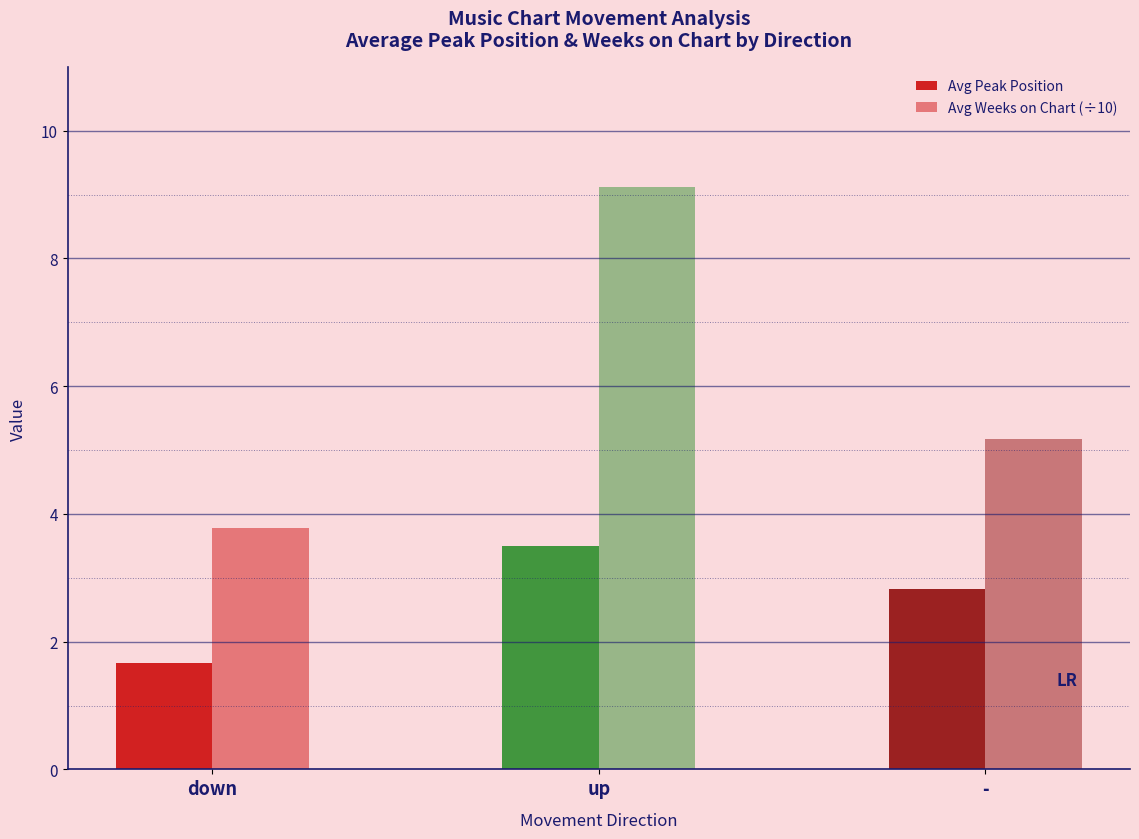

Count the number of categories in the chart.

3